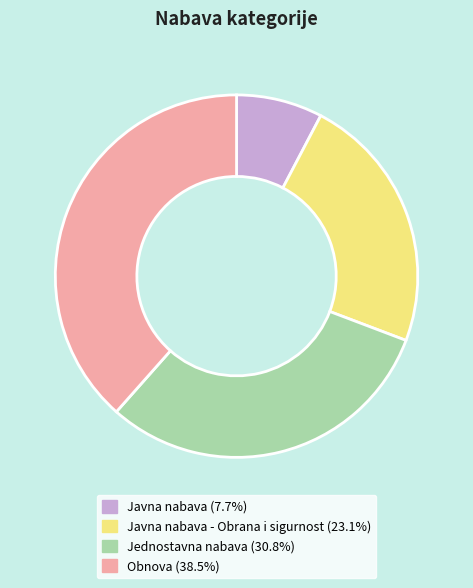

How many segments does this pie chart have?

4